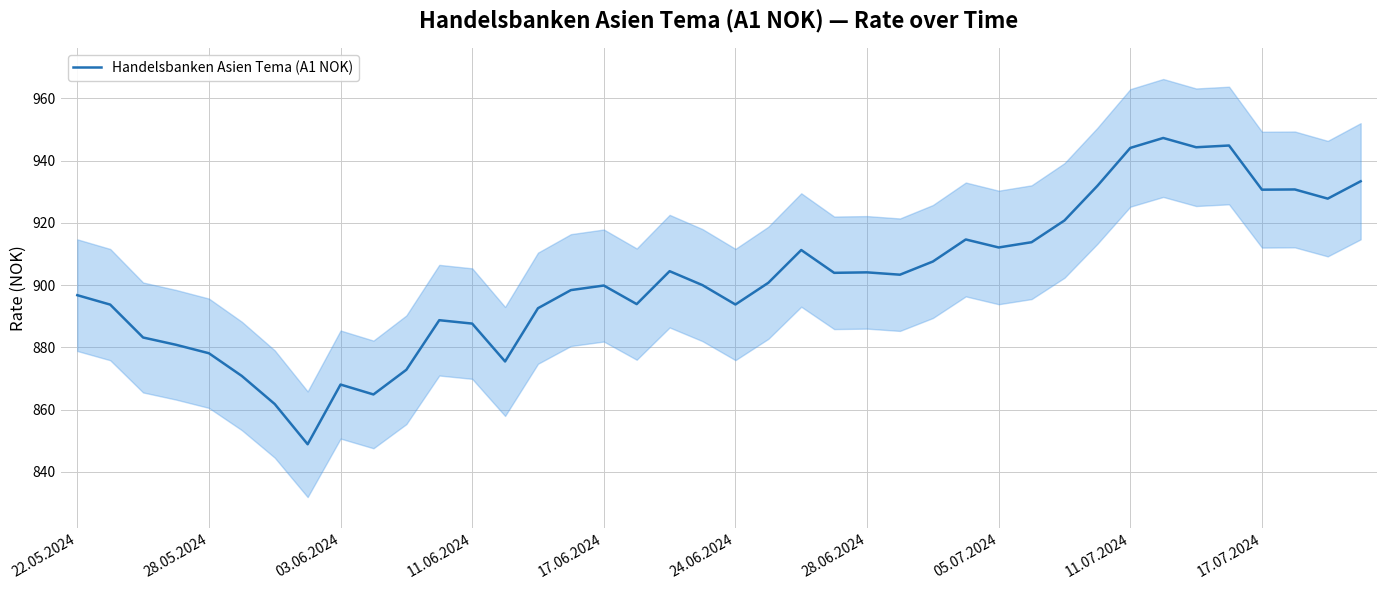

What is the minimum value for Handelsbanken Asien Tema (A1 NOK)?

848.9